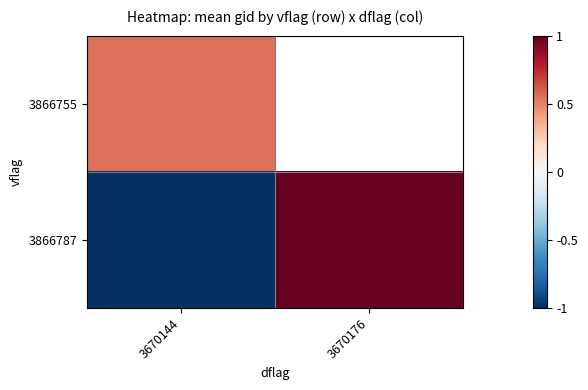

Where is 3866755 nearest to the value 0?

3670144